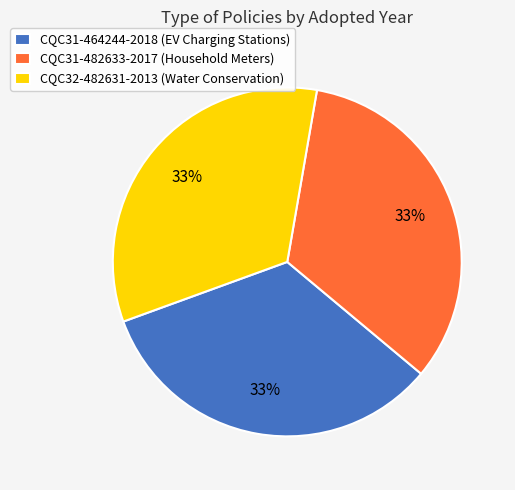

How many slices are in this pie chart?

3